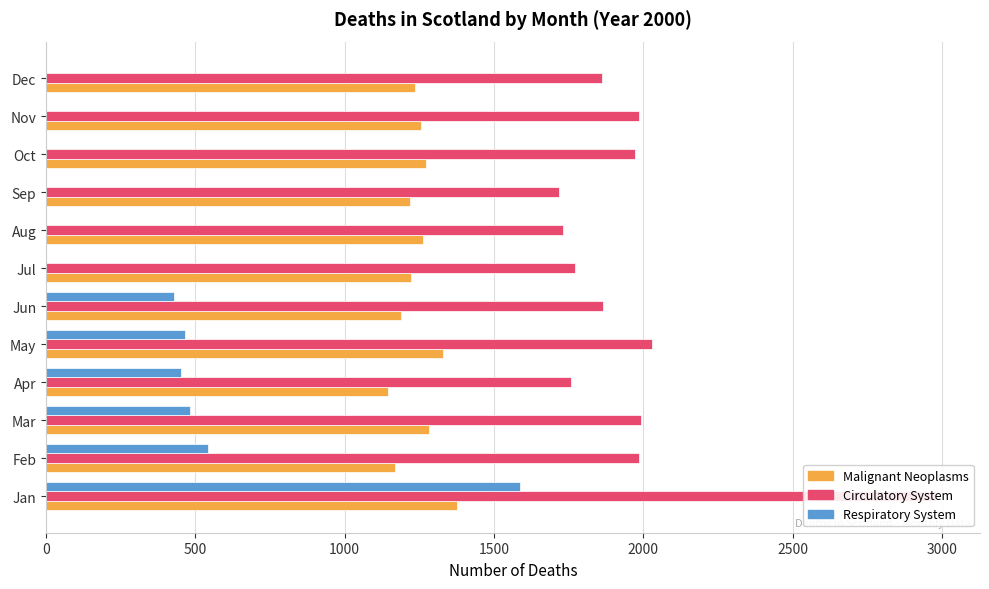

Which series has the largest total across all categories?

Circulatory System